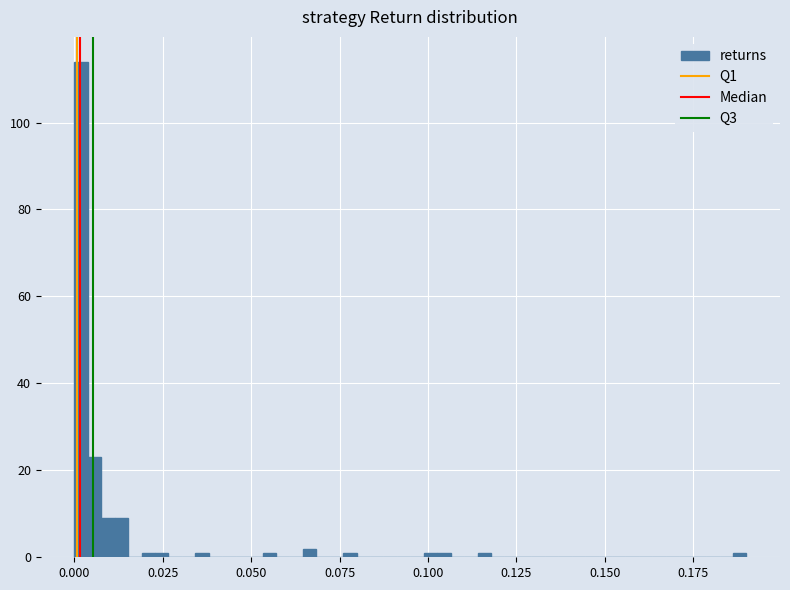

Around what value on the x-axis is the tallest bar? Give the approximate position of its centre, as read against the axis.

0.000